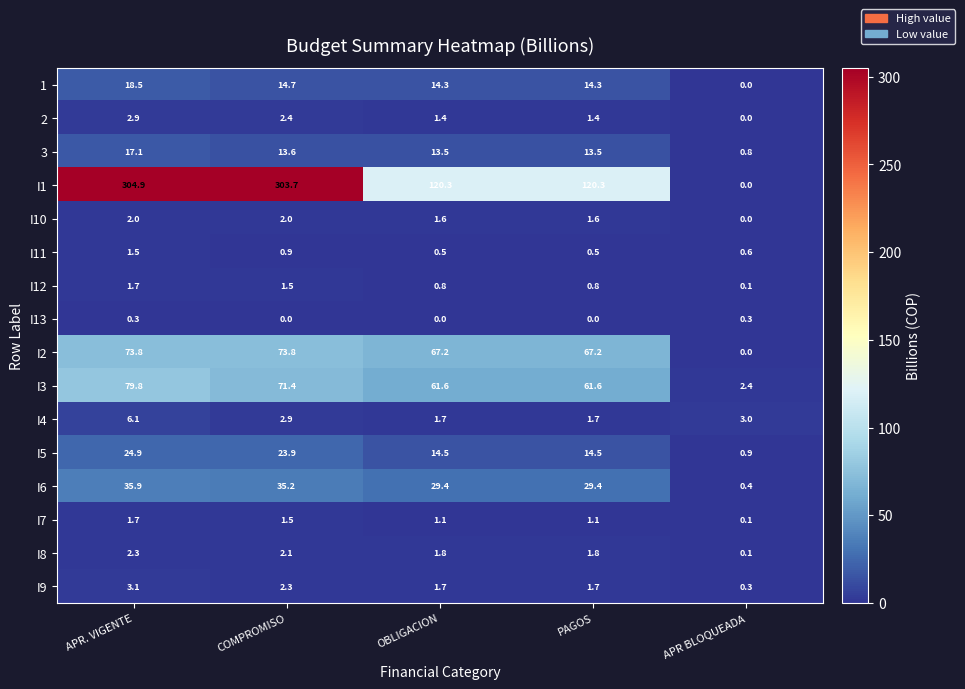

Between OBLIGACION and APR BLOQUEADA, which series saw the biggest shift?

I1